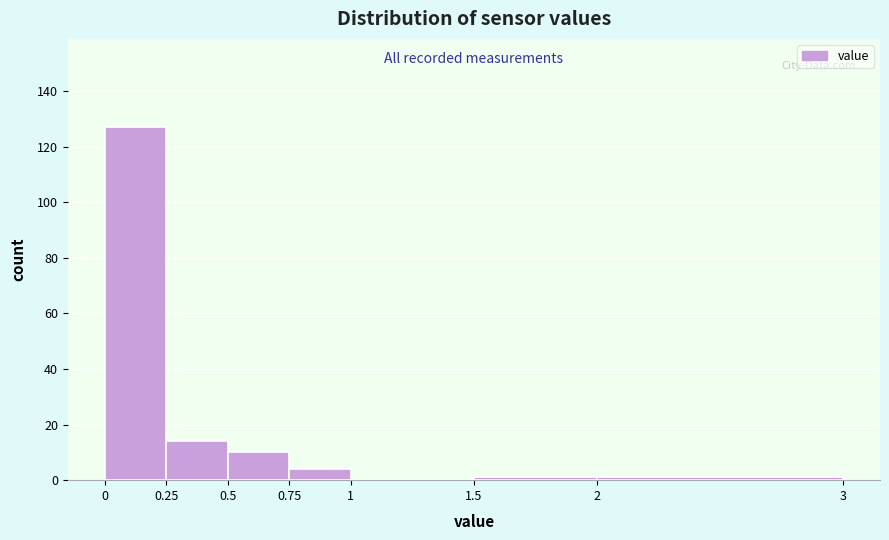

How tall is the bar that spans 0.75 to 1 on the x-axis? The values are not printed on the chart, so give them approximately, as read against the axis.

4